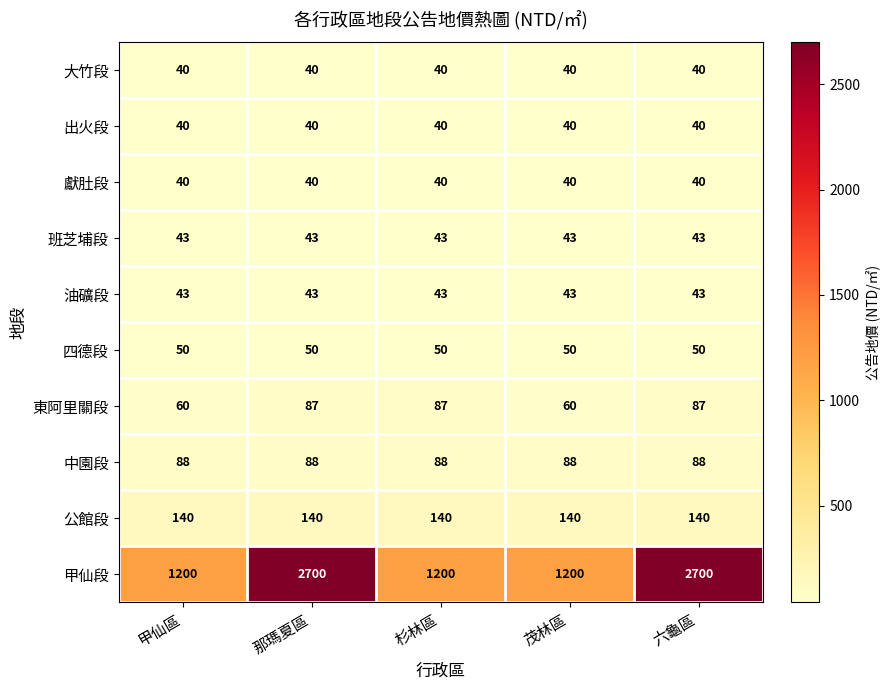

What is the spread (max minus min) of values at 杉林區?

1160